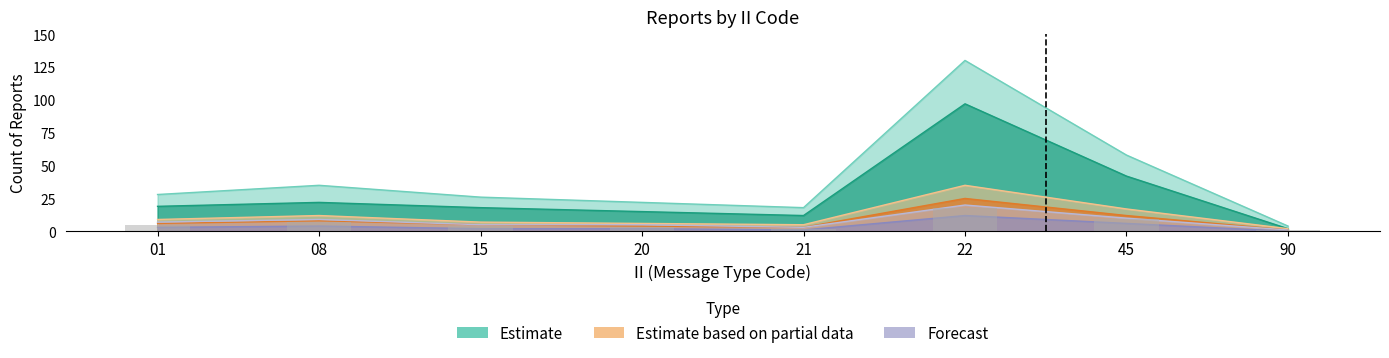

Between 15 and 90, which series saw the biggest shift?

Estimate